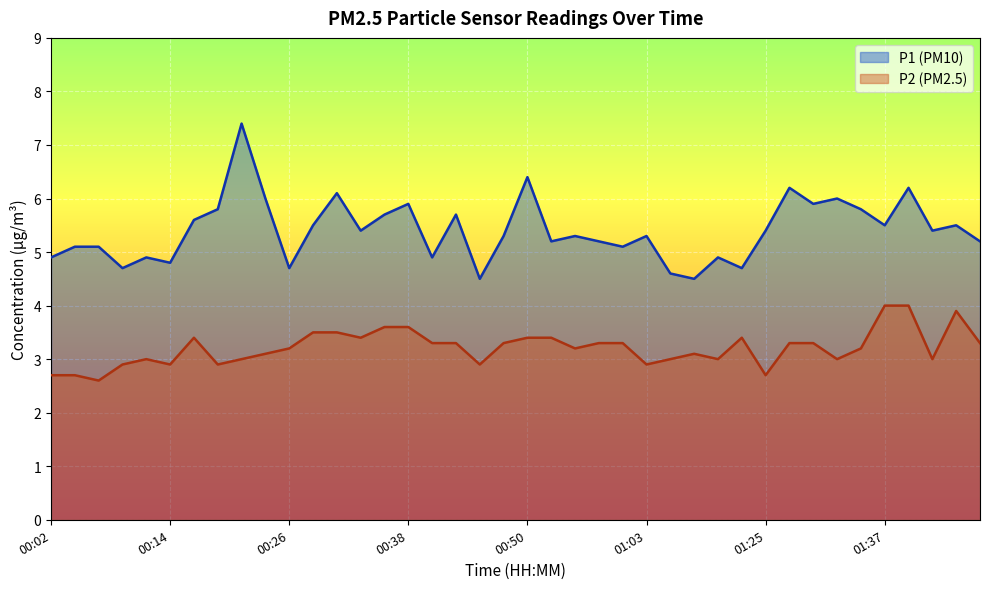

Where is the first local maximum for P1?

00:12